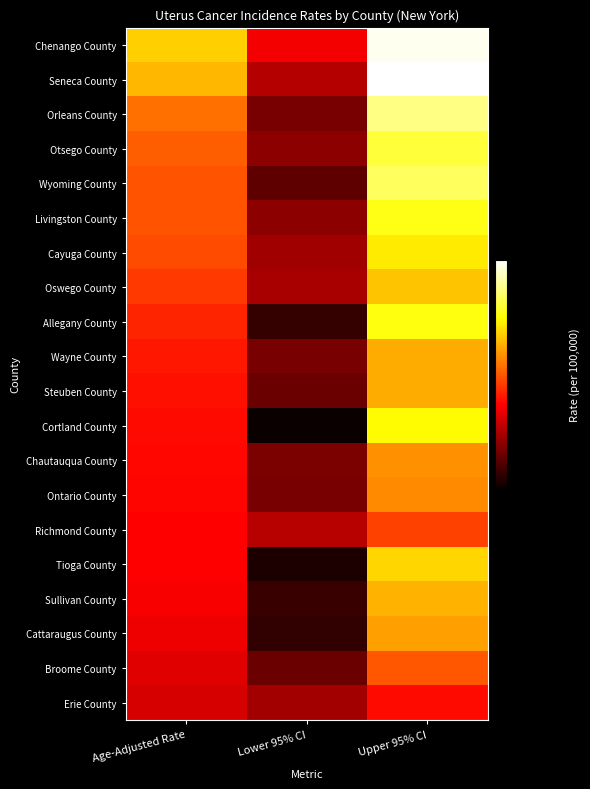

Reading left to right, list all the values displayed in this chart.

Chenango County: Age-Adjusted Rate=45.1	Lower 95% CI=34.5	Upper 95% CI=58.2
Seneca County: Age-Adjusted Rate=43.8	Lower 95% CI=31.9	Upper 95% CI=59.1
Orleans County: Age-Adjusted Rate=40.1	Lower 95% CI=29.6	Upper 95% CI=53.4
Otsego County: Age-Adjusted Rate=39.3	Lower 95% CI=30.4	Upper 95% CI=50.2
Wyoming County: Age-Adjusted Rate=38.7	Lower 95% CI=28.7	Upper 95% CI=51.6
Livingston County: Age-Adjusted Rate=38.7	Lower 95% CI=30.4	Upper 95% CI=48.7
Cayuga County: Age-Adjusted Rate=38.3	Lower 95% CI=31.1	Upper 95% CI=46.8
Oswego County: Age-Adjusted Rate=37.5	Lower 95% CI=31.4	Upper 95% CI=44.5
Allegany County: Age-Adjusted Rate=36.6	Lower 95% CI=27.2	Upper 95% CI=48.4
Wayne County: Age-Adjusted Rate=35.9	Lower 95% CI=29.6	Upper 95% CI=43.3
Steuben County: Age-Adjusted Rate=35.6	Lower 95% CI=29.1	Upper 95% CI=43.3
Cortland County: Age-Adjusted Rate=35.4	Lower 95% CI=25.8	Upper 95% CI=47.6
Chautauqua County: Age-Adjusted Rate=35.3	Lower 95% CI=29.7	Upper 95% CI=41.7
Ontario County: Age-Adjusted Rate=35.1	Lower 95% CI=29.6	Upper 95% CI=41.4
Richmond County: Age-Adjusted Rate=34.9	Lower 95% CI=32.0	Upper 95% CI=37.9
Tioga County: Age-Adjusted Rate=34.9	Lower 95% CI=26.4	Upper 95% CI=45.5
Sullivan County: Age-Adjusted Rate=34.7	Lower 95% CI=27.4	Upper 95% CI=43.5
Cattaraugus County: Age-Adjusted Rate=34.2	Lower 95% CI=27.1	Upper 95% CI=42.6
Broome County: Age-Adjusted Rate=33.7	Lower 95% CI=29.1	Upper 95% CI=38.8
Erie County: Age-Adjusted Rate=33.3	Lower 95% CI=31.2	Upper 95% CI=35.4